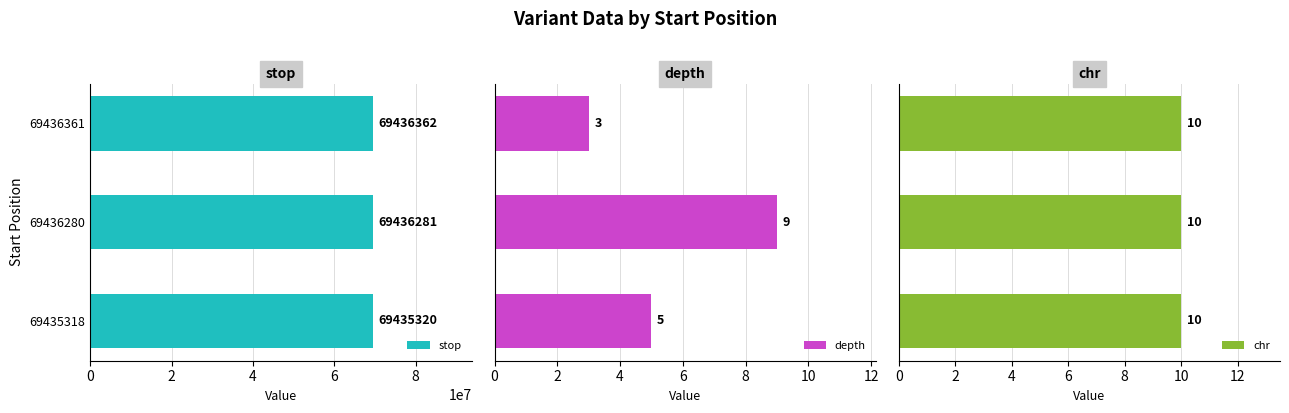

What is the sum of all depth values?

17